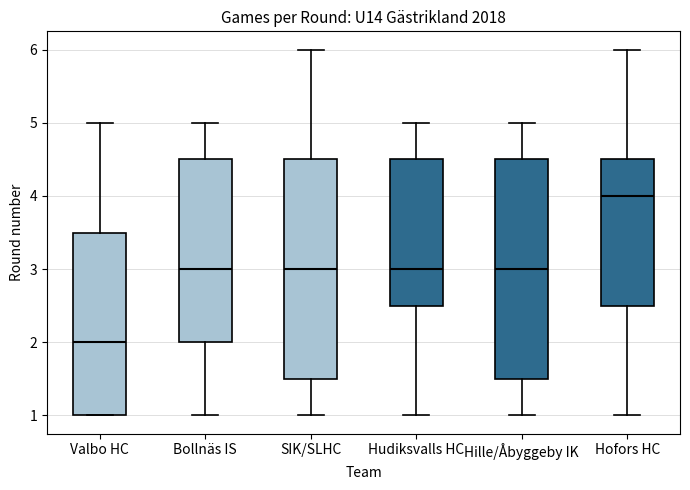

Which box's median line is the highest?

Hofors HC